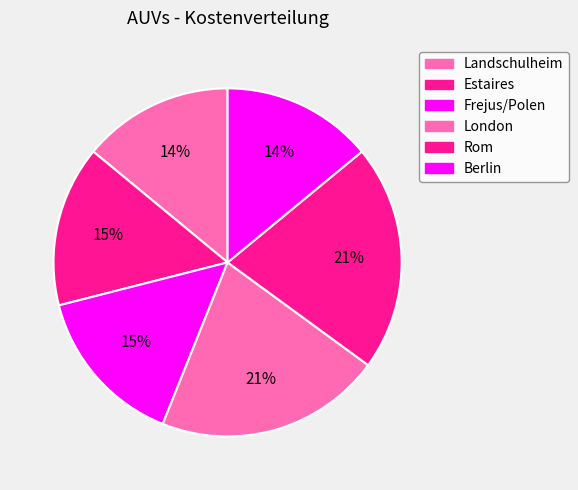

Which slice is the smallest?

Landschulheim